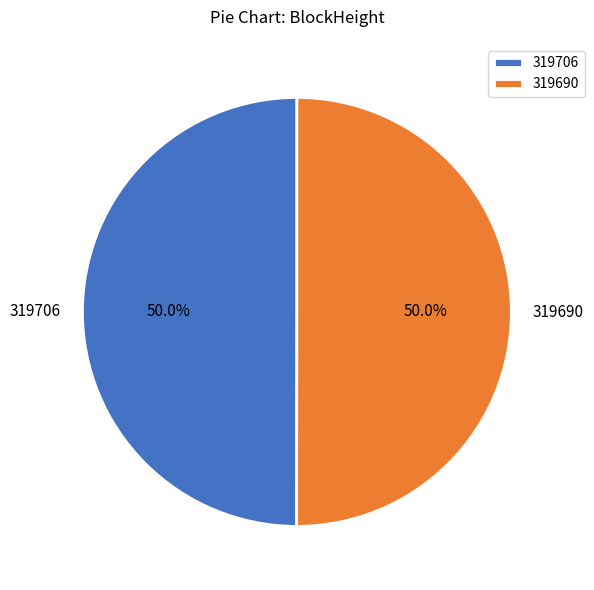

What is the ratio of the value at 319690 to the value at 319706?

1.0